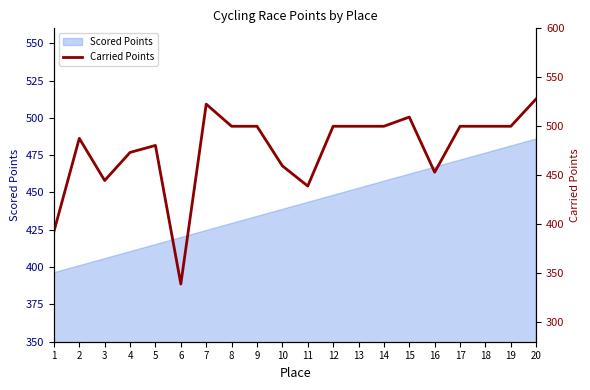

Does the chart display data point markers on the line(s)?

No